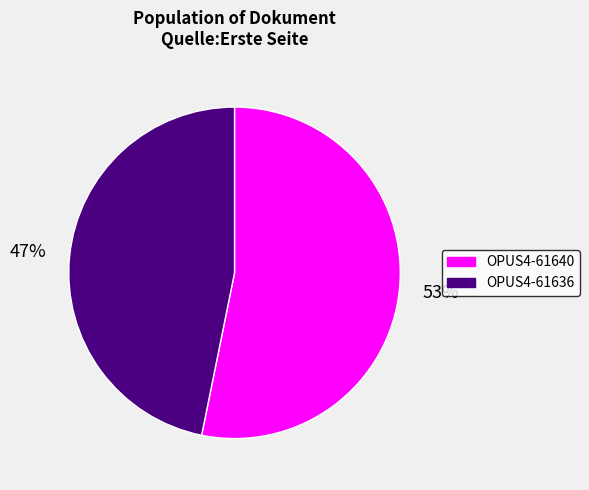

Rank the categories by value from highest to lowest.

OPUS4-61640, OPUS4-61636